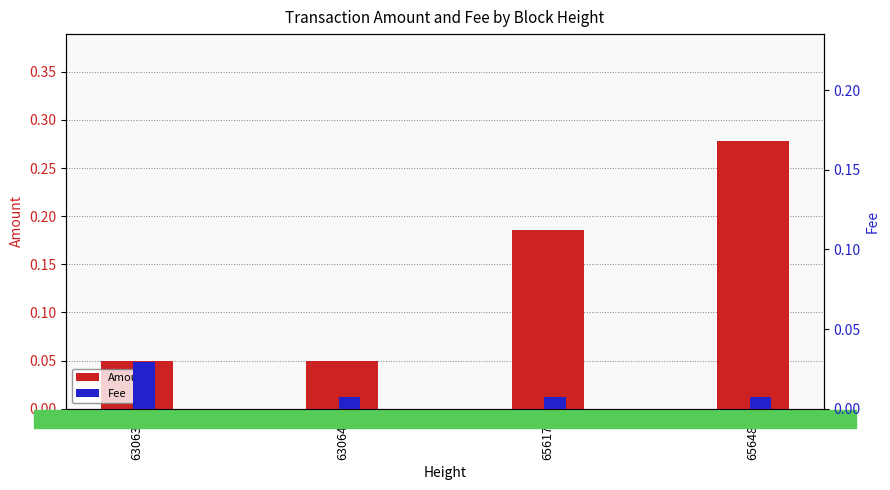

Is it true that Fee equals 0.0 at 656481?

True